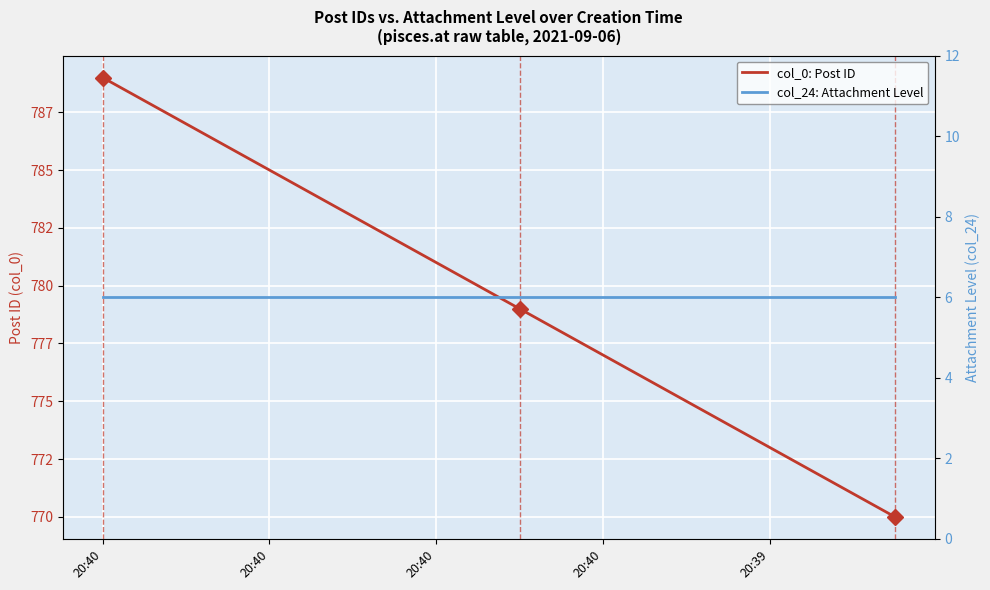

At how many categories does at least one series exceed 532?

20